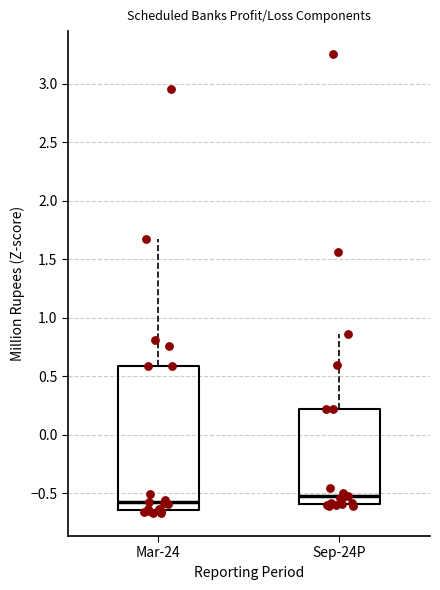

Reading left to right, transcribe this box plot: for each box, give where its median line is, the range the box spans, and where its two whiskers end, as read against the y-axis. The values are not printed on the chart, so give them approximately, as read against the axis.

Mar-24: median -0.60, box -0.65 to 0.60, whiskers -0.65 (just below the box's lower edge) to 1.65
Sep-24P: median -0.50, box -0.60 to 0.20, whiskers -0.60 (just below the box's lower edge) to 0.85